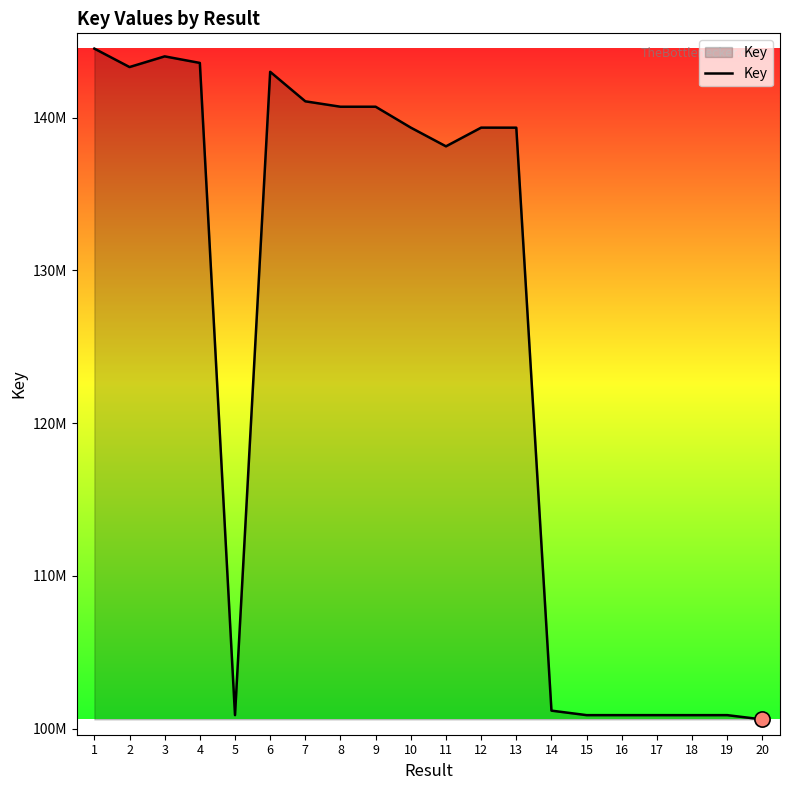

Does the chart have visible grid lines?

No